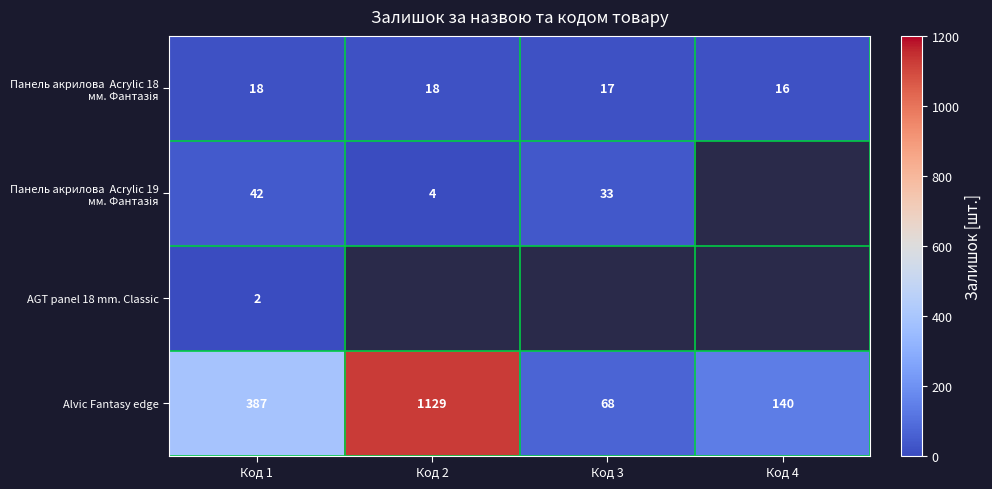

Where is Alvic Fantasy edge nearest to the value 598?

Код 1